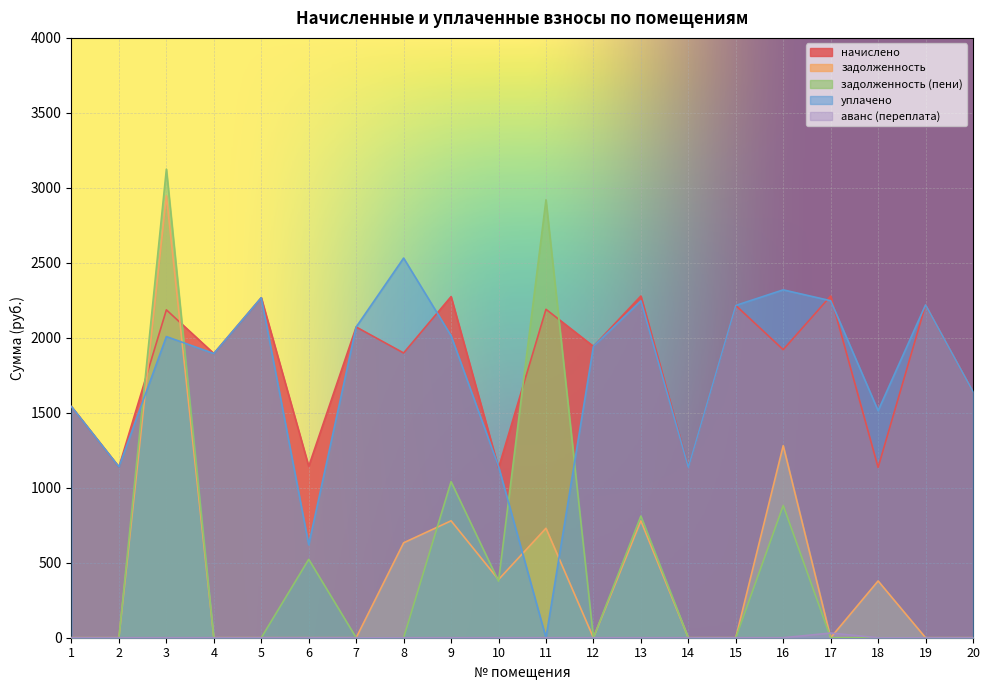

In задолженность (пени), how many points are higher than both neighbors (excluding endpoints)?

6